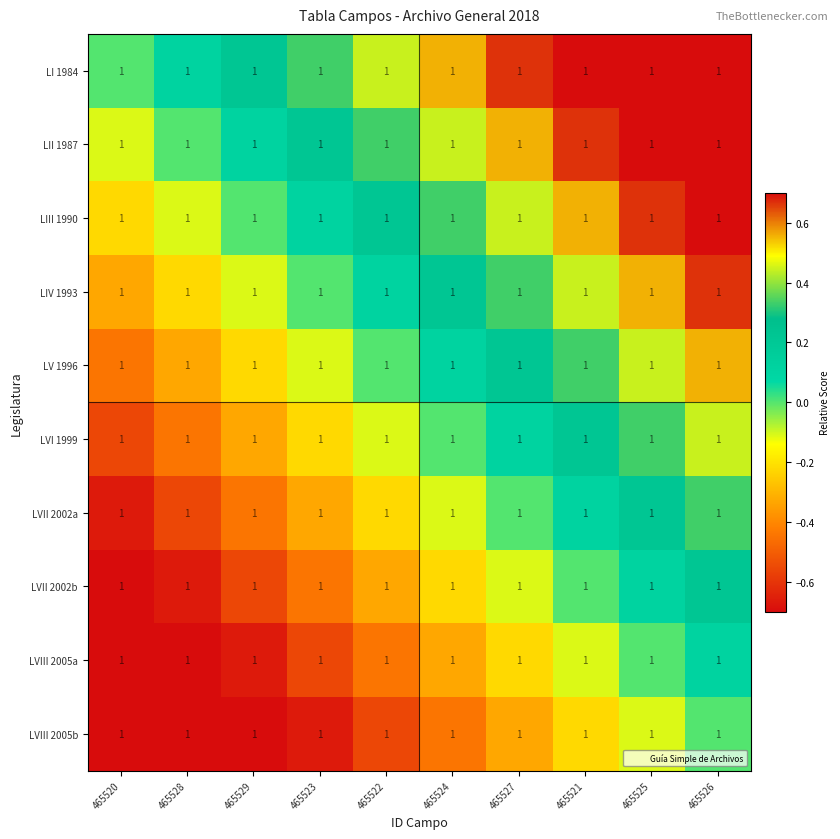

True or false: LIV 1993 has a value of 0.0 at 465523.

True